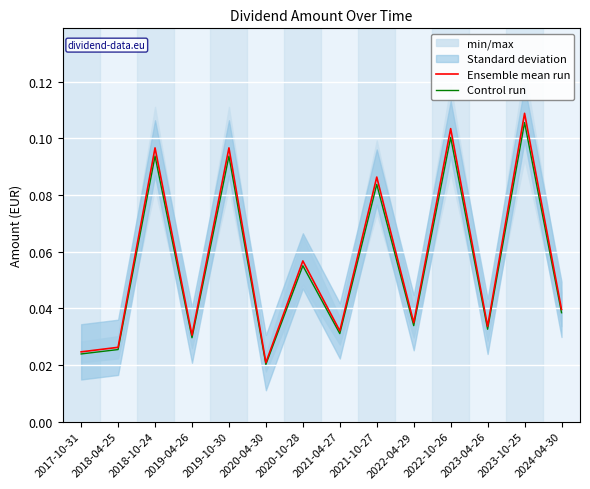

List the labels in order of Ensemble mean run value, smallest first.

2020-04-30, 2017-10-31, 2018-04-25, 2019-04-26, 2021-04-27, 2023-04-26, 2022-04-29, 2024-04-30, 2020-10-28, 2021-10-27, 2018-10-24, 2019-10-30, 2022-10-26, 2023-10-25